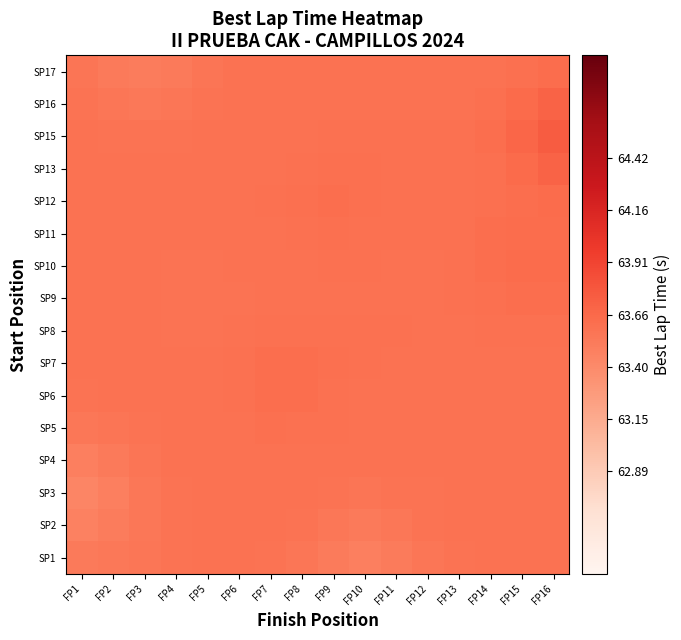

Reading right to left, what are all the values shown in this chart?

SP1: FP16=63.6	FP15=63.6	FP14=63.6	FP13=63.6	FP12=63.6	FP11=63.5	FP10=63.5	FP9=63.5	FP8=63.6	FP7=63.6	FP6=63.6	FP5=63.6	FP4=63.6	FP3=63.6	FP2=63.5	FP1=63.5
SP2: FP16=63.6	FP15=63.6	FP14=63.6	FP13=63.6	FP12=63.6	FP11=63.6	FP10=63.5	FP9=63.6	FP8=63.6	FP7=63.6	FP6=63.6	FP5=63.6	FP4=63.6	FP3=63.6	FP2=63.5	FP1=63.5
SP3: FP16=63.6	FP15=63.6	FP14=63.6	FP13=63.6	FP12=63.6	FP11=63.6	FP10=63.6	FP9=63.6	FP8=63.6	FP7=63.6	FP6=63.6	FP5=63.6	FP4=63.6	FP3=63.6	FP2=63.5	FP1=63.4
SP4: FP16=63.6	FP15=63.6	FP14=63.6	FP13=63.6	FP12=63.6	FP11=63.6	FP10=63.6	FP9=63.6	FP8=63.6	FP7=63.6	FP6=63.6	FP5=63.6	FP4=63.6	FP3=63.6	FP2=63.5	FP1=63.5
SP5: FP16=63.6	FP15=63.6	FP14=63.6	FP13=63.6	FP12=63.6	FP11=63.6	FP10=63.6	FP9=63.6	FP8=63.6	FP7=63.6	FP6=63.6	FP5=63.6	FP4=63.6	FP3=63.6	FP2=63.6	FP1=63.6
SP6: FP16=63.6	FP15=63.6	FP14=63.6	FP13=63.6	FP12=63.6	FP11=63.6	FP10=63.6	FP9=63.6	FP8=63.6	FP7=63.6	FP6=63.6	FP5=63.6	FP4=63.6	FP3=63.6	FP2=63.6	FP1=63.6
SP7: FP16=63.6	FP15=63.6	FP14=63.6	FP13=63.6	FP12=63.6	FP11=63.6	FP10=63.6	FP9=63.6	FP8=63.6	FP7=63.6	FP6=63.6	FP5=63.6	FP4=63.6	FP3=63.6	FP2=63.6	FP1=63.6
SP8: FP16=63.6	FP15=63.6	FP14=63.6	FP13=63.6	FP12=63.6	FP11=63.6	FP10=63.6	FP9=63.6	FP8=63.6	FP7=63.6	FP6=63.6	FP5=63.6	FP4=63.6	FP3=63.6	FP2=63.6	FP1=63.6
SP9: FP16=63.6	FP15=63.6	FP14=63.6	FP13=63.6	FP12=63.6	FP11=63.6	FP10=63.6	FP9=63.6	FP8=63.6	FP7=63.6	FP6=63.6	FP5=63.6	FP4=63.6	FP3=63.6	FP2=63.6	FP1=63.6
SP10: FP16=63.6	FP15=63.6	FP14=63.6	FP13=63.6	FP12=63.6	FP11=63.6	FP10=63.6	FP9=63.6	FP8=63.6	FP7=63.6	FP6=63.6	FP5=63.6	FP4=63.6	FP3=63.6	FP2=63.6	FP1=63.6
SP11: FP16=63.6	FP15=63.6	FP14=63.6	FP13=63.6	FP12=63.6	FP11=63.6	FP10=63.6	FP9=63.6	FP8=63.6	FP7=63.6	FP6=63.6	FP5=63.6	FP4=63.6	FP3=63.6	FP2=63.6	FP1=63.6
SP12: FP16=63.6	FP15=63.6	FP14=63.6	FP13=63.6	FP12=63.6	FP11=63.6	FP10=63.6	FP9=63.6	FP8=63.6	FP7=63.6	FP6=63.6	FP5=63.6	FP4=63.6	FP3=63.6	FP2=63.6	FP1=63.6
SP13: FP16=63.7	FP15=63.7	FP14=63.6	FP13=63.6	FP12=63.6	FP11=63.6	FP10=63.6	FP9=63.6	FP8=63.6	FP7=63.6	FP6=63.6	FP5=63.6	FP4=63.6	FP3=63.6	FP2=63.6	FP1=63.6
SP15: FP16=63.7	FP15=63.7	FP14=63.6	FP13=63.6	FP12=63.6	FP11=63.6	FP10=63.6	FP9=63.6	FP8=63.6	FP7=63.6	FP6=63.6	FP5=63.6	FP4=63.6	FP3=63.6	FP2=63.6	FP1=63.6
SP16: FP16=63.7	FP15=63.7	FP14=63.6	FP13=63.6	FP12=63.6	FP11=63.6	FP10=63.6	FP9=63.6	FP8=63.6	FP7=63.6	FP6=63.6	FP5=63.6	FP4=63.6	FP3=63.5	FP2=63.6	FP1=63.6
SP17: FP16=63.6	FP15=63.6	FP14=63.6	FP13=63.6	FP12=63.6	FP11=63.6	FP10=63.6	FP9=63.6	FP8=63.6	FP7=63.6	FP6=63.6	FP5=63.6	FP4=63.5	FP3=63.5	FP2=63.5	FP1=63.6